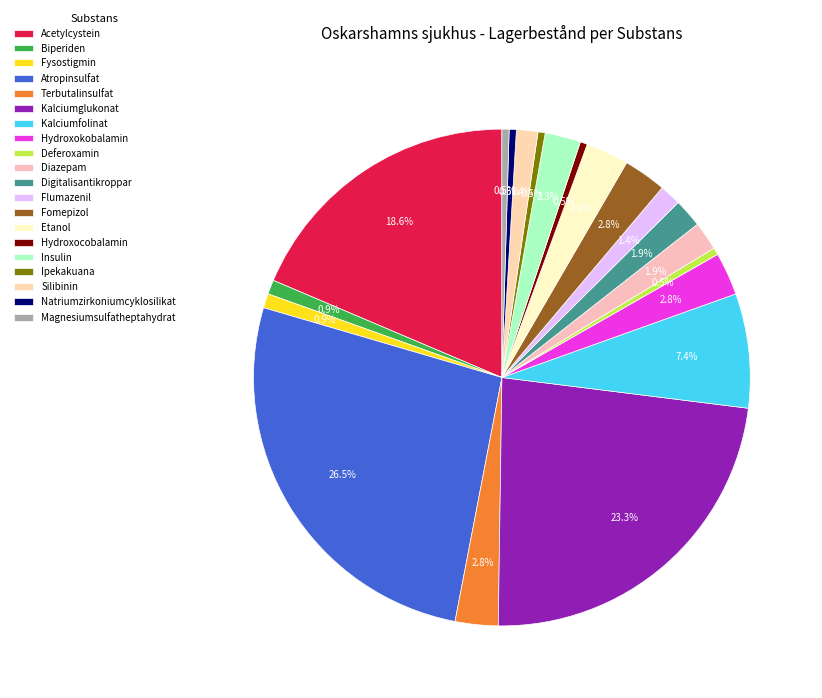

To the nearest percent, what is the combined percentage of Kalciumglukonat and Atropinsulfat?

50%